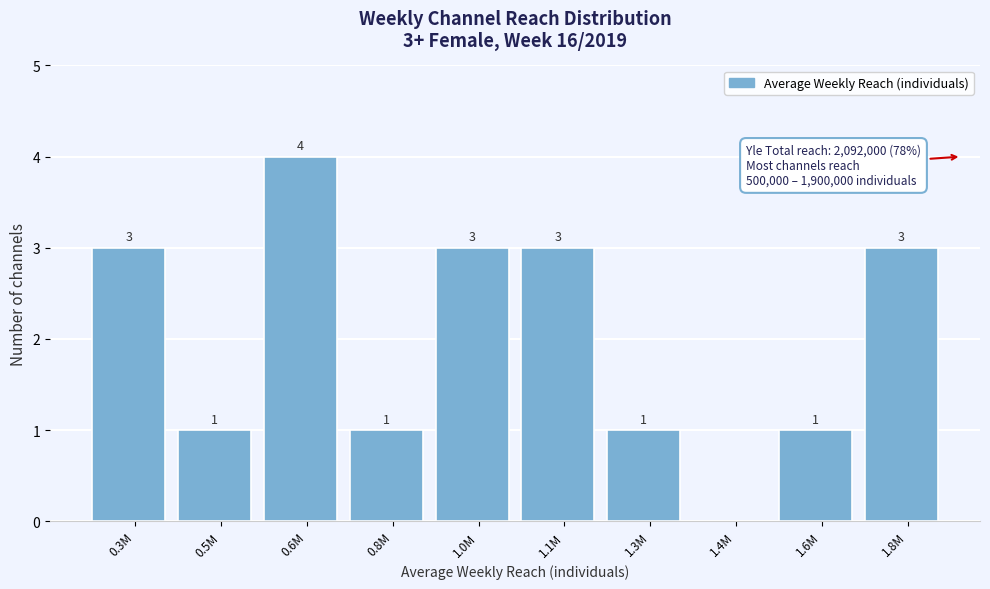

Reading right to left, transcribe all the data shown in this chart.

1.8M=3	1.6M=1	1.4M=0	1.3M=1	1.1M=3	1.0M=3	0.8M=1	0.6M=4	0.5M=1	0.3M=3